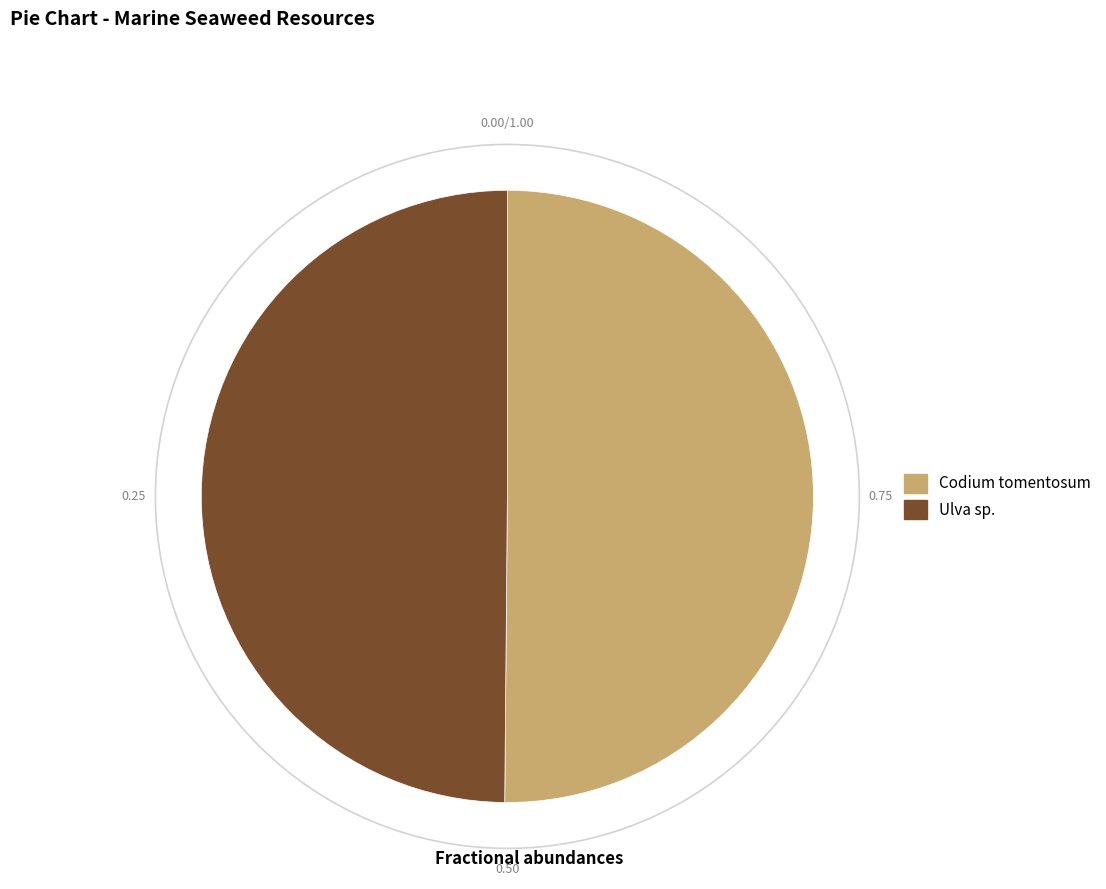

Approximately how many times larger is the value at Codium tomentosum compared to Ulva sp.?

1.0